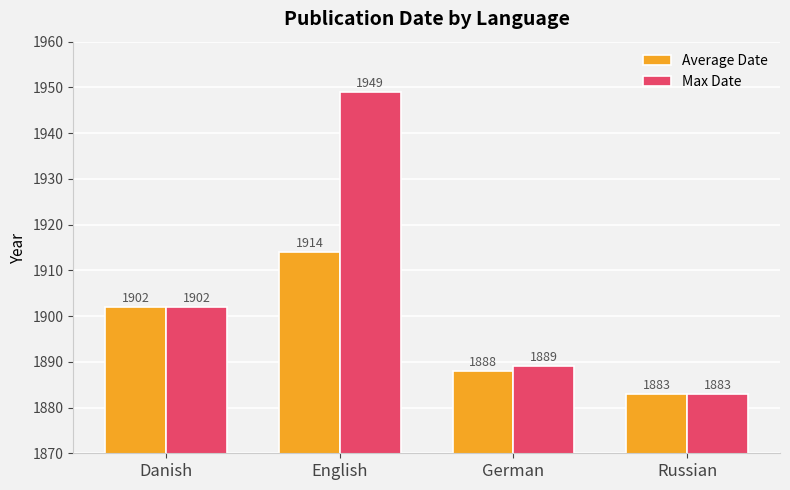

How many bars are there in each group?

2